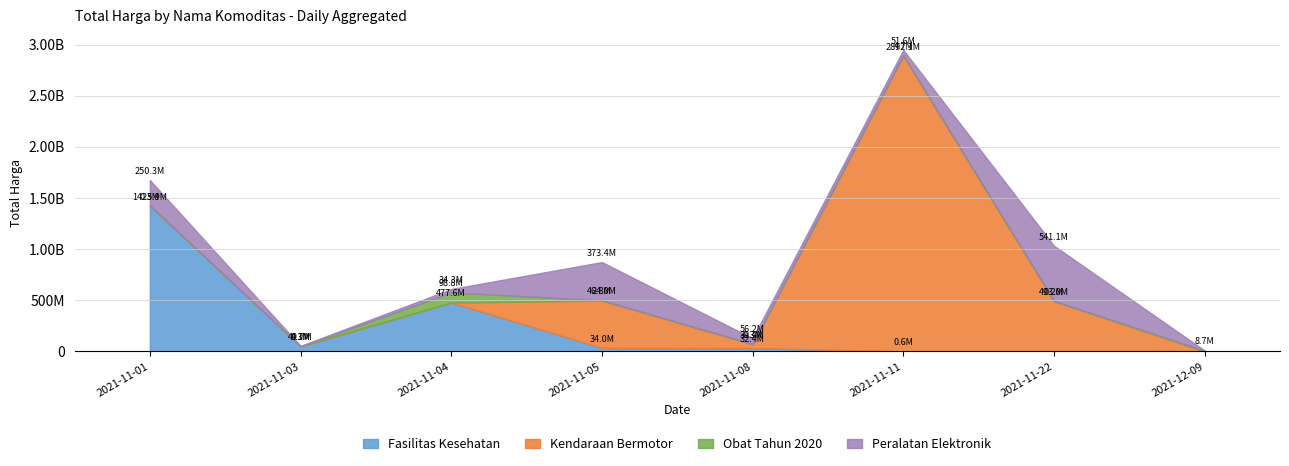

Between 2021-11-04 and 2021-11-05, which series saw the biggest shift?

Kendaraan Bermotor